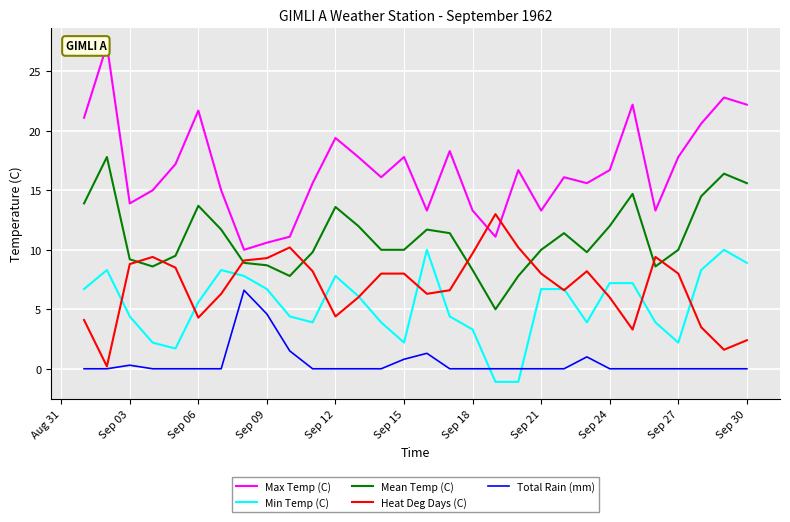

What is the average value of the Max Temp (C) series?

16.8